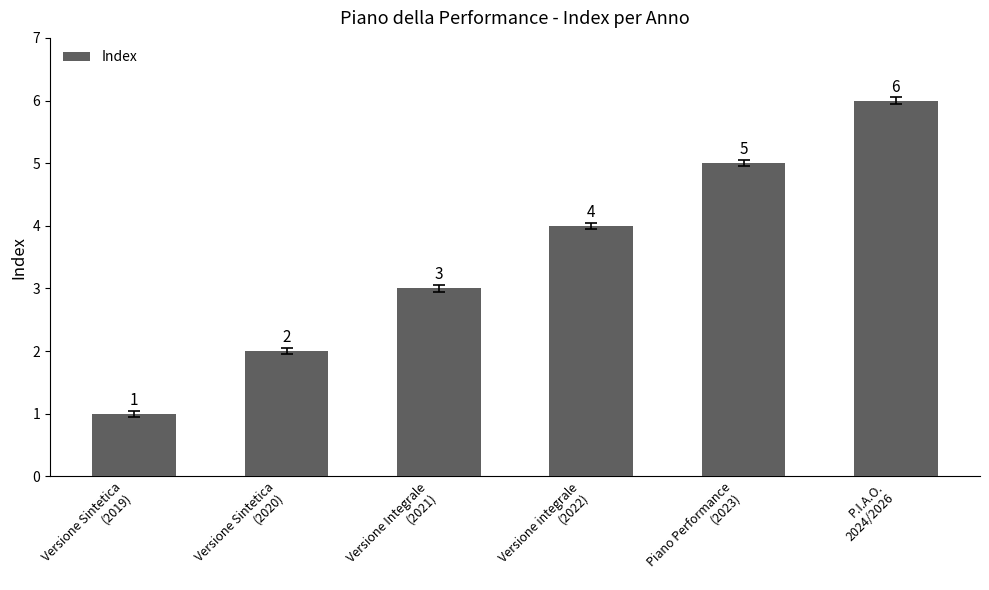

What position from the left is P.I.A.O.
2024/2026?

6